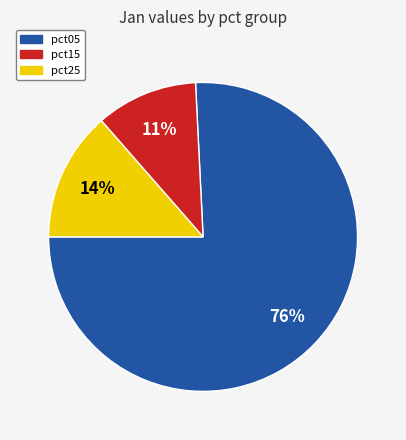

How many slices are in this pie chart?

3